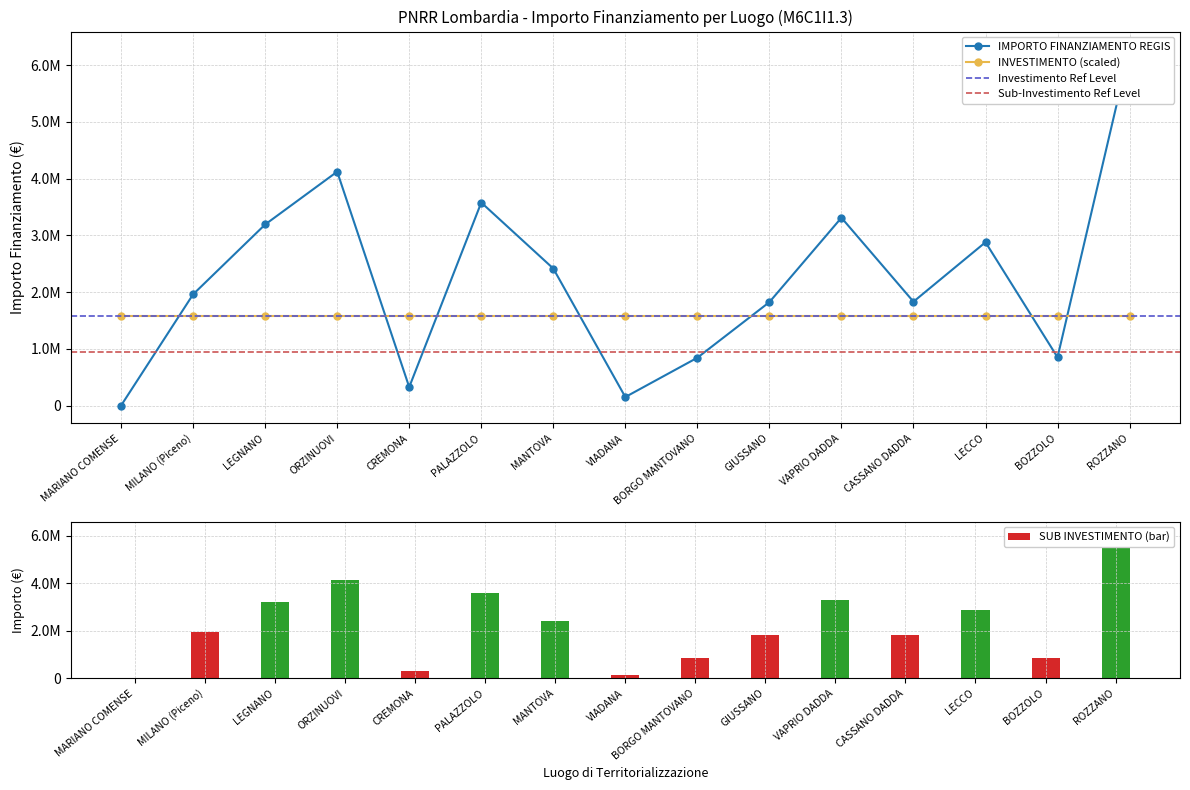

Are the bars horizontal?

No